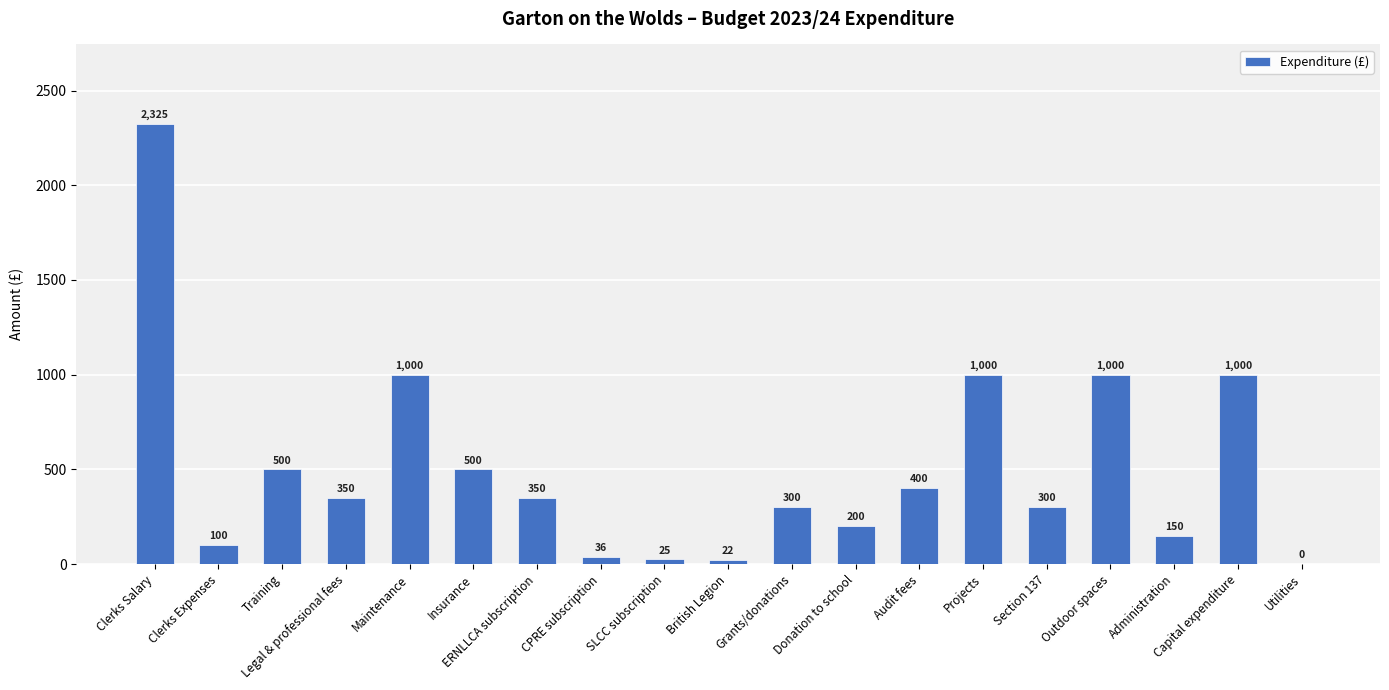

Where does the data first go above 350?

Clerks Salary